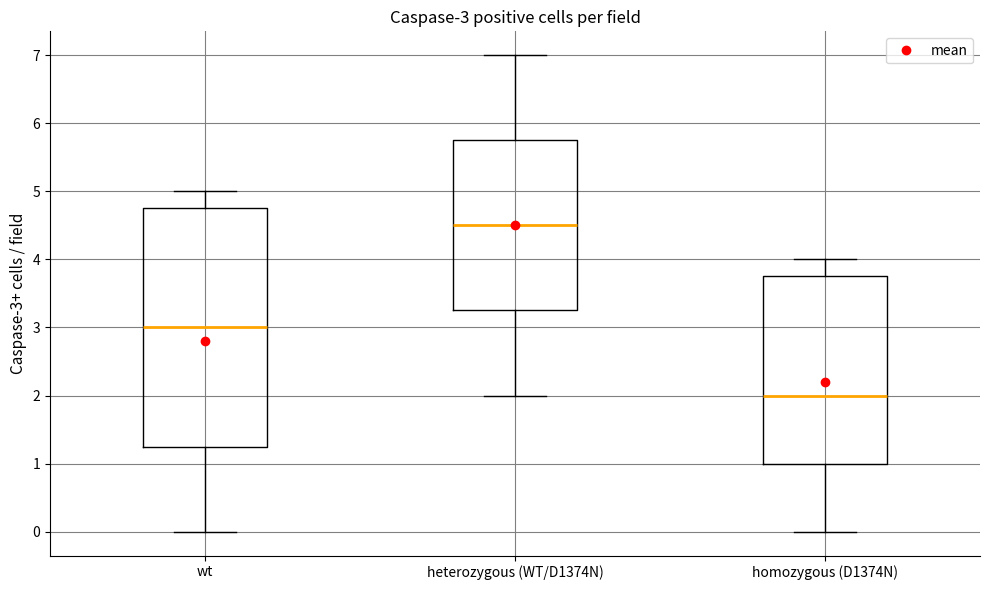

Comparing the boxes themselves (not the whiskers), which one is the tallest?

wt